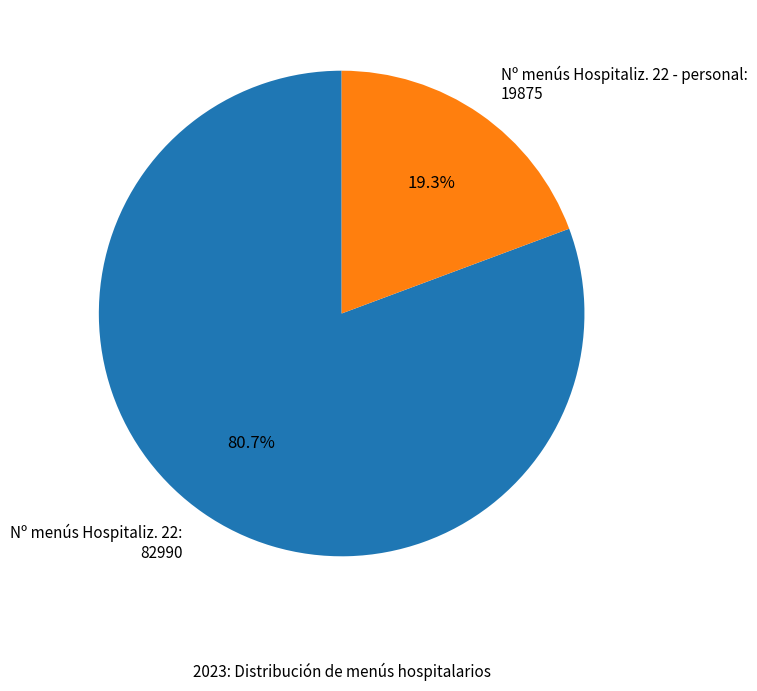

Which category accounts for the majority?

Nº menús Hospitaliz. 22: 82990